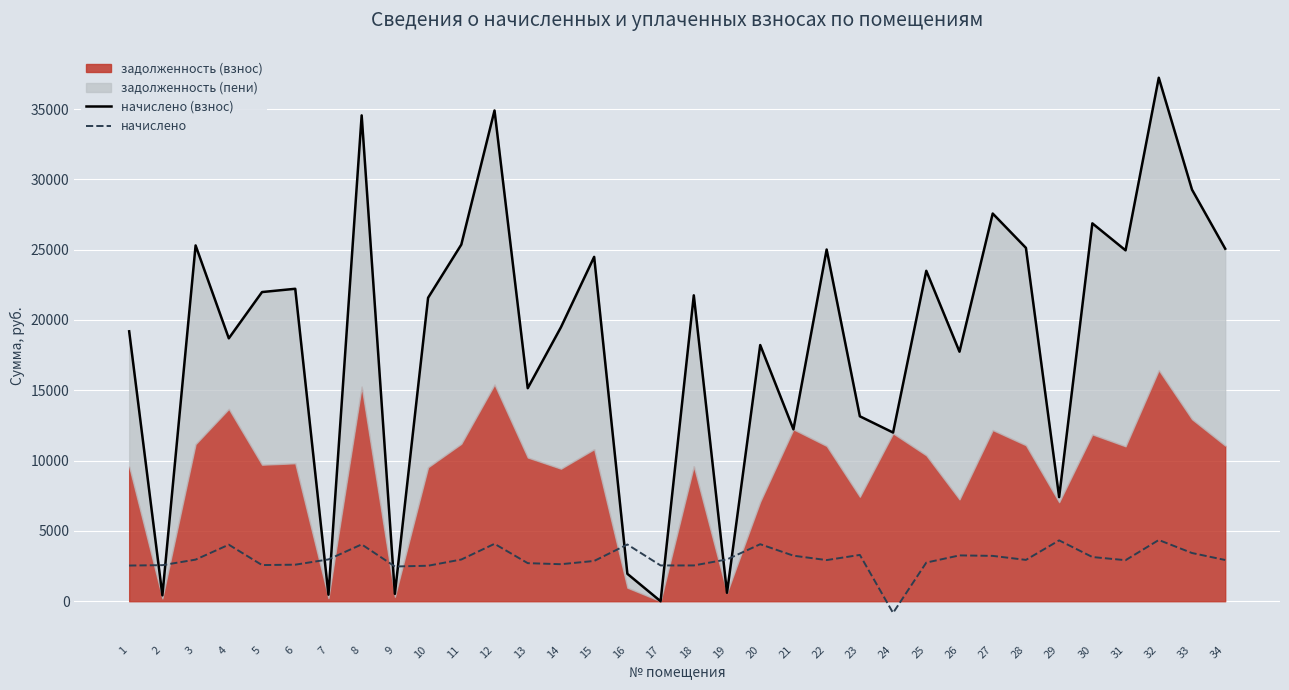

What is the greatest value displayed?

37225.0